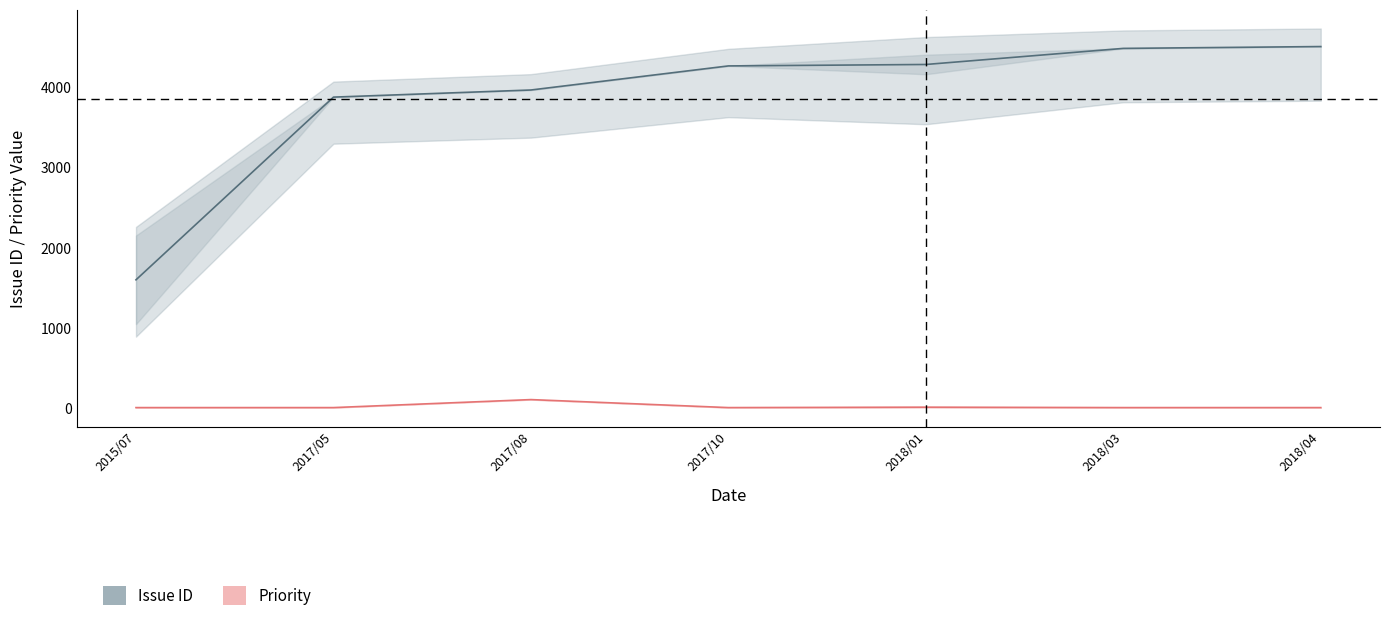

List the series in order of their overall mean, lowest first.

priority, issue_id